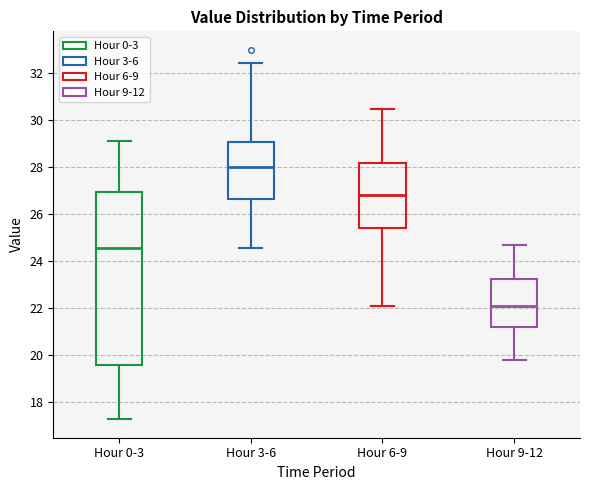

Which box is the tallest, from its lower edge to its upper edge?

Hour 0-3